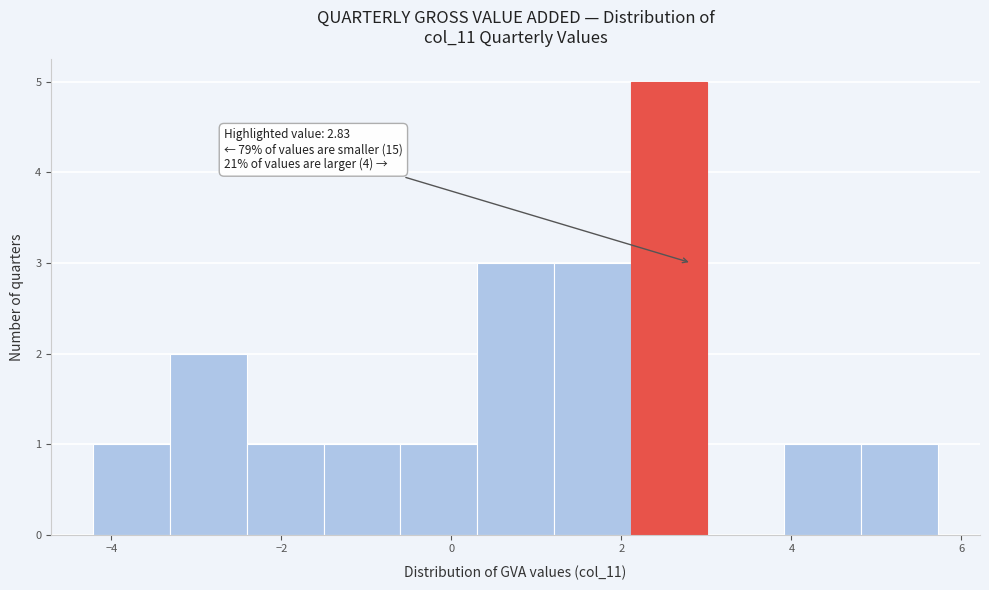

Over which range of the x-axis is the bar tallest?

2.2 to 3.0